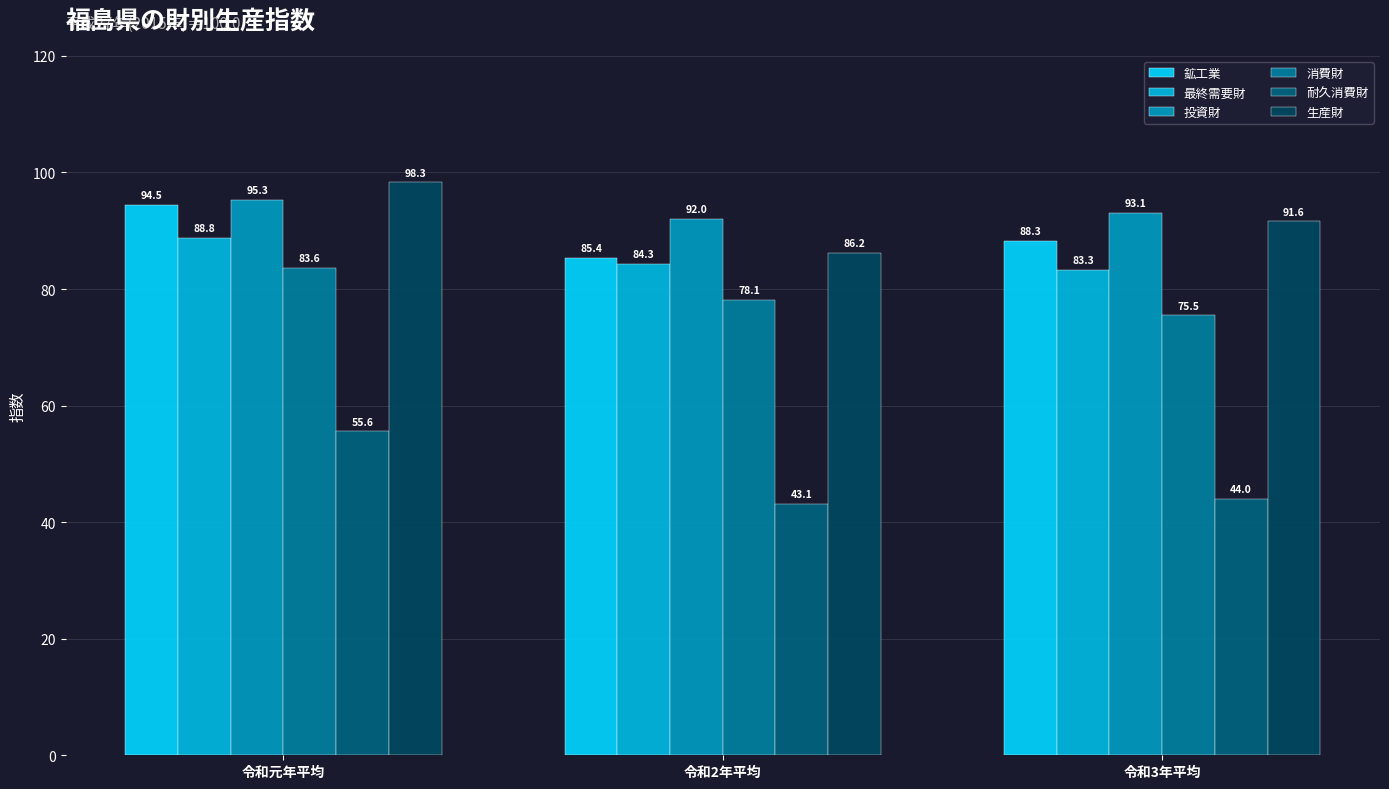

Which category has the lowest value in the 投資財 series?

令和2年平均